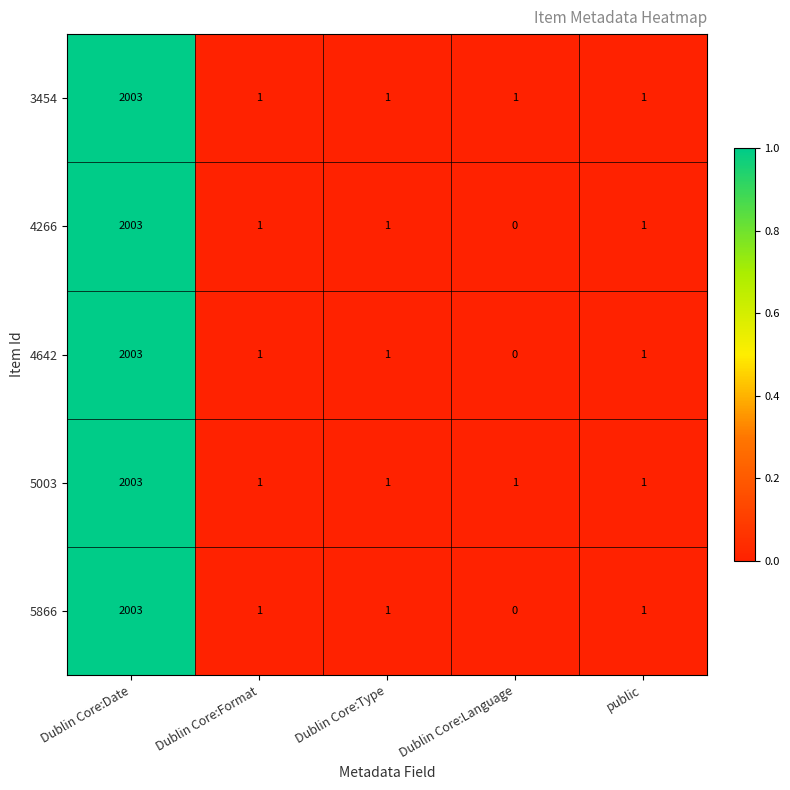

Reading right to left, transcribe all the data shown in this chart.

3454: public=1	Dublin Core:Language=1	Dublin Core:Type=1	Dublin Core:Format=1	Dublin Core:Date=2003
4266: public=1	Dublin Core:Language=0	Dublin Core:Type=1	Dublin Core:Format=1	Dublin Core:Date=2003
4642: public=1	Dublin Core:Language=0	Dublin Core:Type=1	Dublin Core:Format=1	Dublin Core:Date=2003
5003: public=1	Dublin Core:Language=1	Dublin Core:Type=1	Dublin Core:Format=1	Dublin Core:Date=2003
5866: public=1	Dublin Core:Language=0	Dublin Core:Type=1	Dublin Core:Format=1	Dublin Core:Date=2003